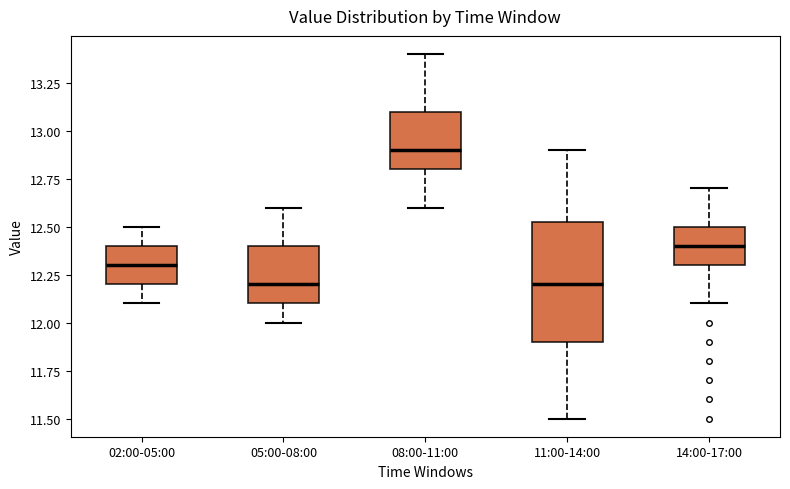

Which box is the tallest, from its lower edge to its upper edge?

11:00-14:00